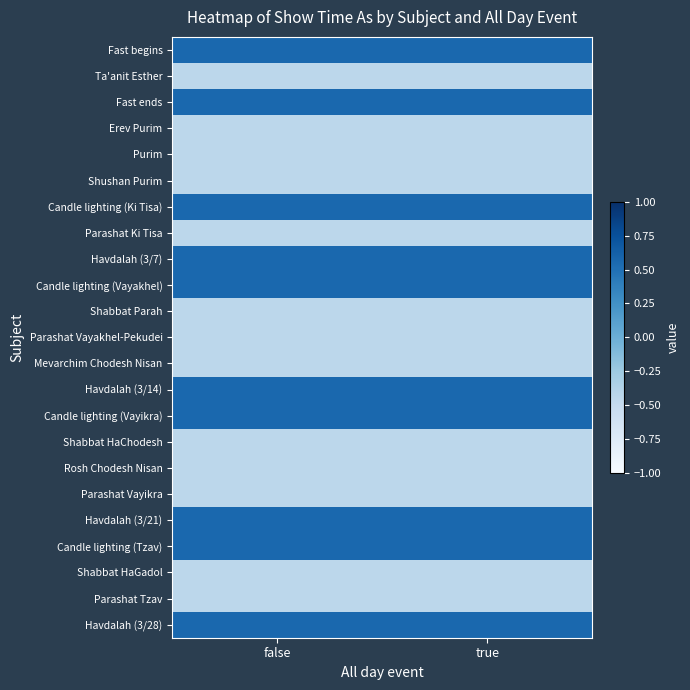

Which category has the lowest value across all series?

false